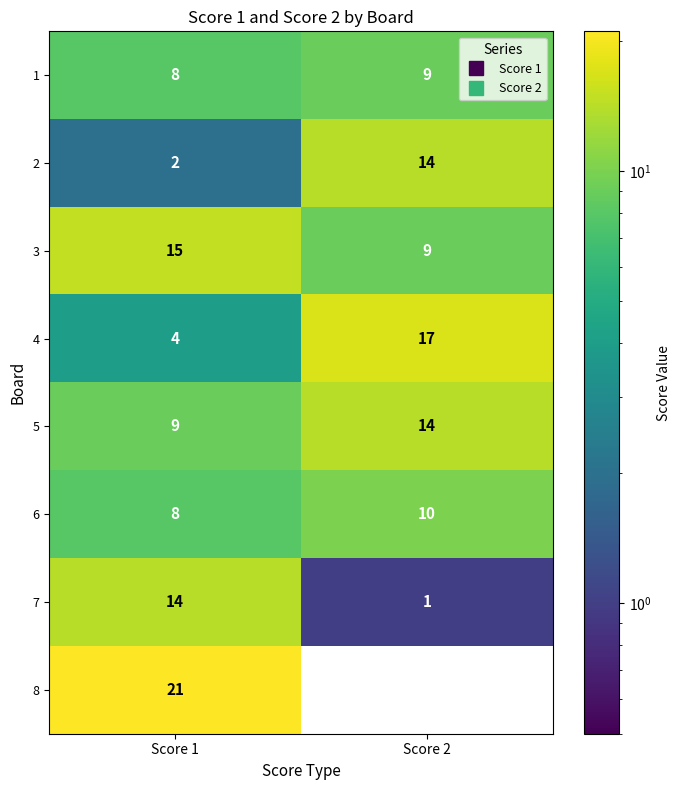

Which series has the widest spread of values?

8